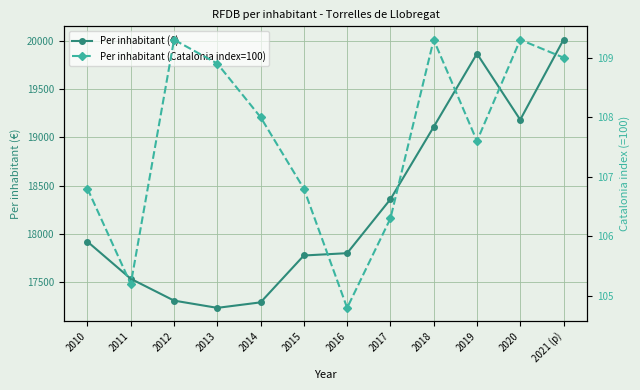

Reading left to right, what are all the values shown in this chart?

Per inhabitant (€): 2010=17919.0	2011=17535.0	2012=17309.0	2013=17234.0	2014=17291.0	2015=17776.0	2016=17800.0	2017=18358.0	2018=19107.0	2019=19865.0	2020=19181.0	2021 (p)=20009.0
Per inhabitant (Catalonia index=100): 2010=106.8	2011=105.2	2012=109.3	2013=108.9	2014=108.0	2015=106.8	2016=104.8	2017=106.3	2018=109.3	2019=107.6	2020=109.3	2021 (p)=109.0